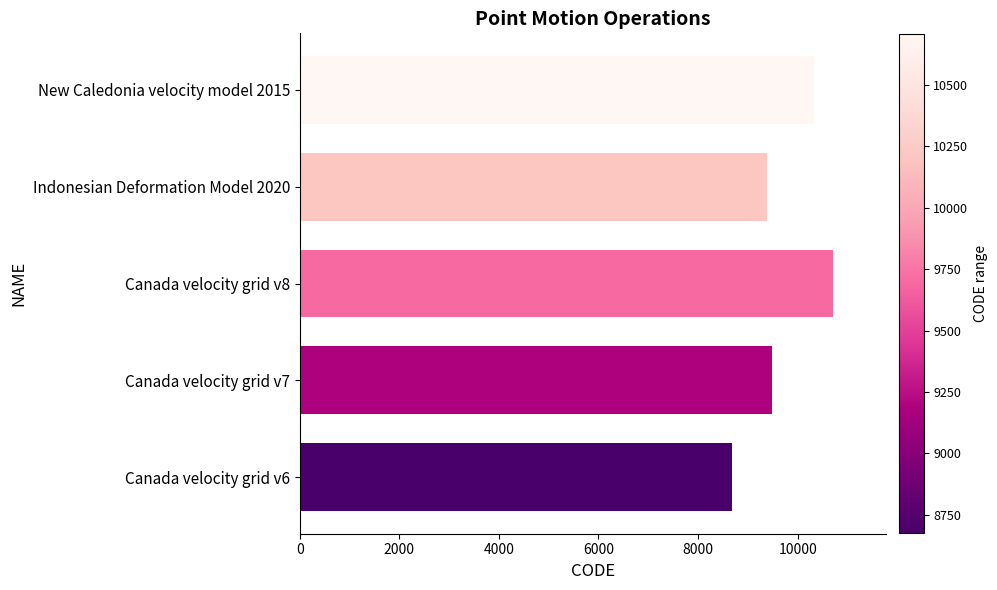

Rank the categories by value from highest to lowest.

Canada velocity grid v8, New Caledonia velocity model 2015, Canada velocity grid v7, Indonesian Deformation Model 2020, Canada velocity grid v6